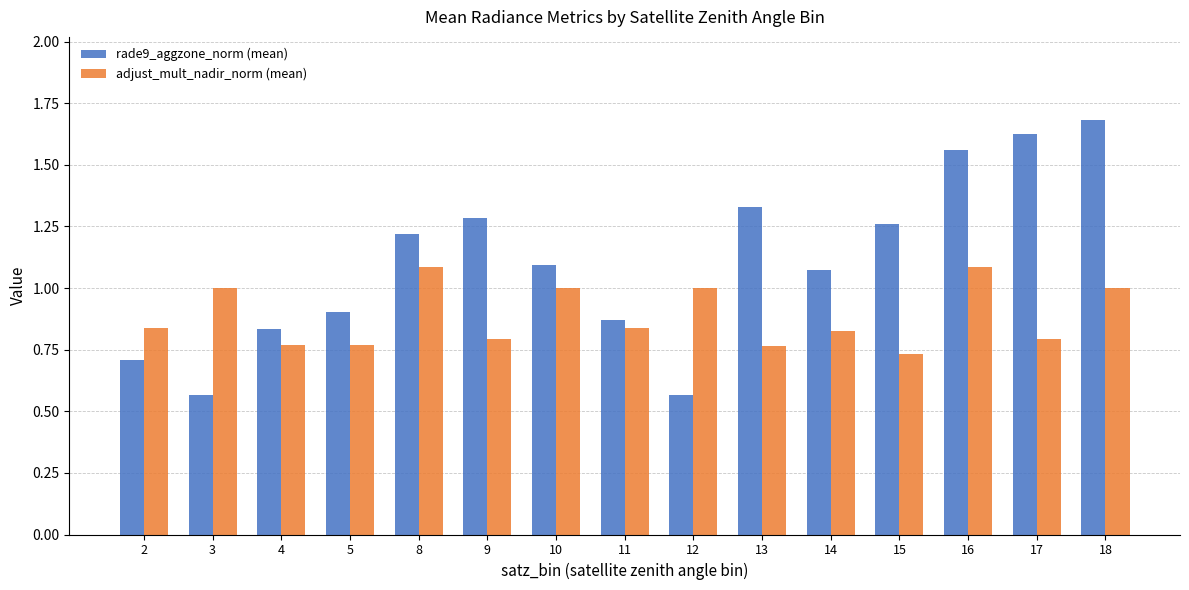

Which series has the largest total across all categories?

rade9_aggzone_norm (mean)